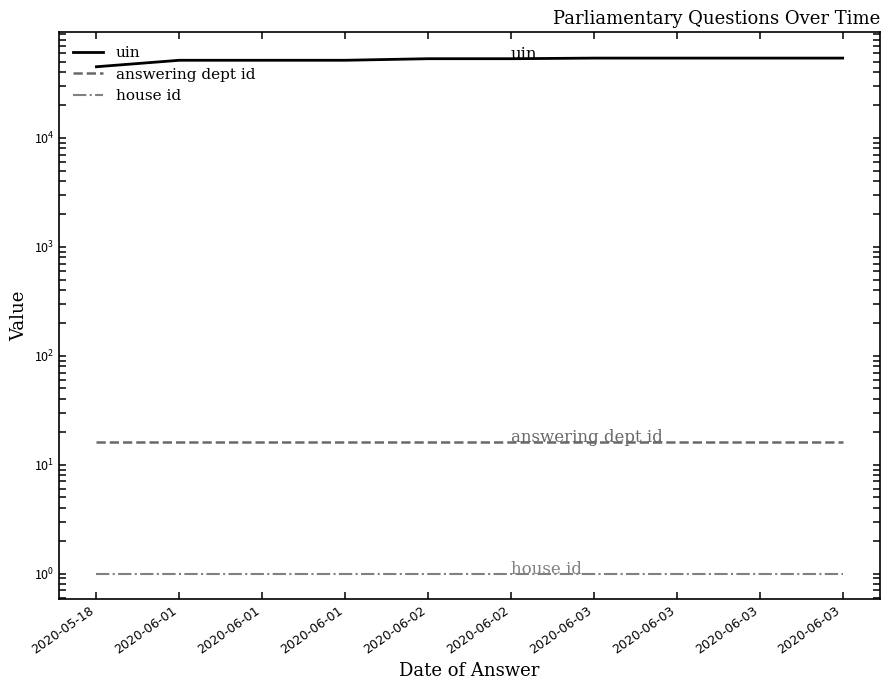

Reading left to right, extract all data points from this chart.

uin: 2020-05-18=44977	2020-06-01=51588	2020-06-01=51589	2020-06-01=51590	2020-06-02=53312	2020-06-02=53313	2020-06-03=54004	2020-06-03=54005	2020-06-03=54006	2020-06-03=54007
answering dept id: 2020-05-18=16	2020-06-01=16	2020-06-01=16	2020-06-01=16	2020-06-02=16	2020-06-02=16	2020-06-03=16	2020-06-03=16	2020-06-03=16	2020-06-03=16
house id: 2020-05-18=1	2020-06-01=1	2020-06-01=1	2020-06-01=1	2020-06-02=1	2020-06-02=1	2020-06-03=1	2020-06-03=1	2020-06-03=1	2020-06-03=1